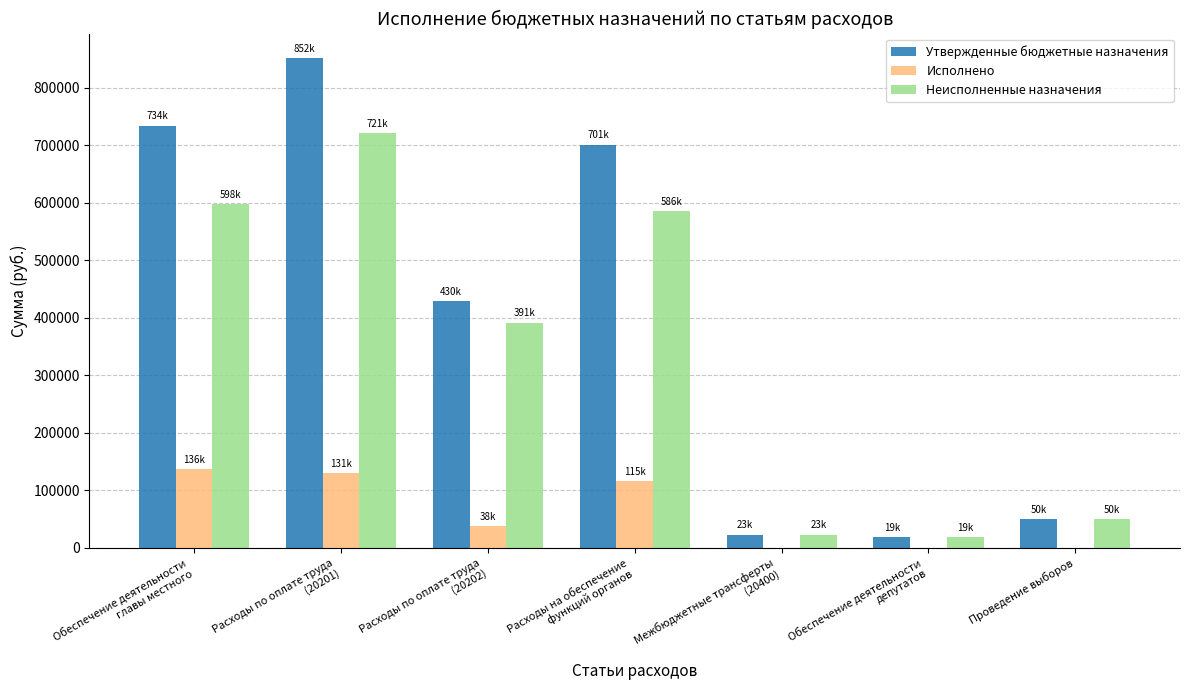

Is it true that Утвержденные бюджетные назначения equals 734165.0 at Обеспечение деятельности
главы местного?

True